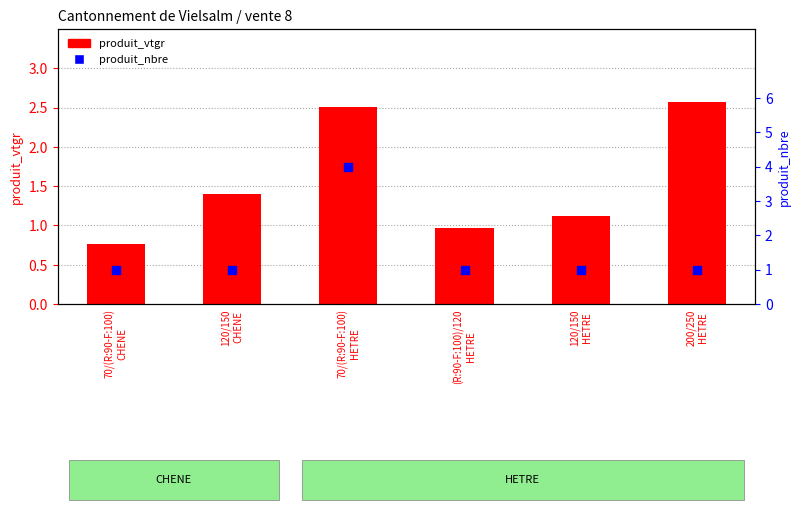

What are all the series names shown in the legend?

produit_vtgr, produit_nbre